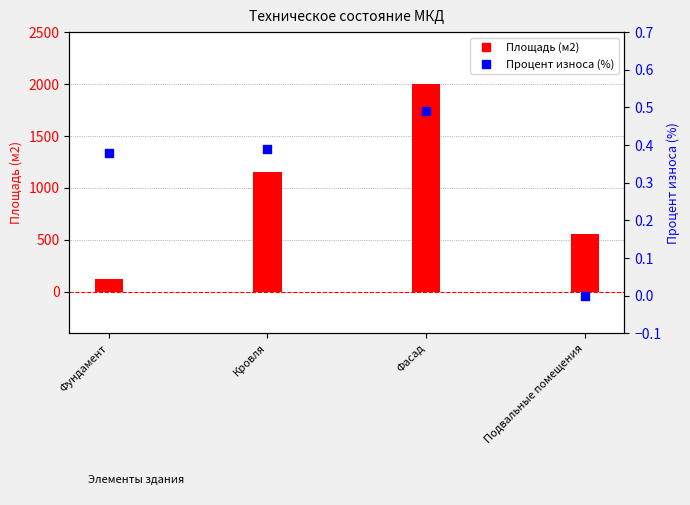

What are all the series names shown in the legend?

Площадь (м2), Процент износа (%)